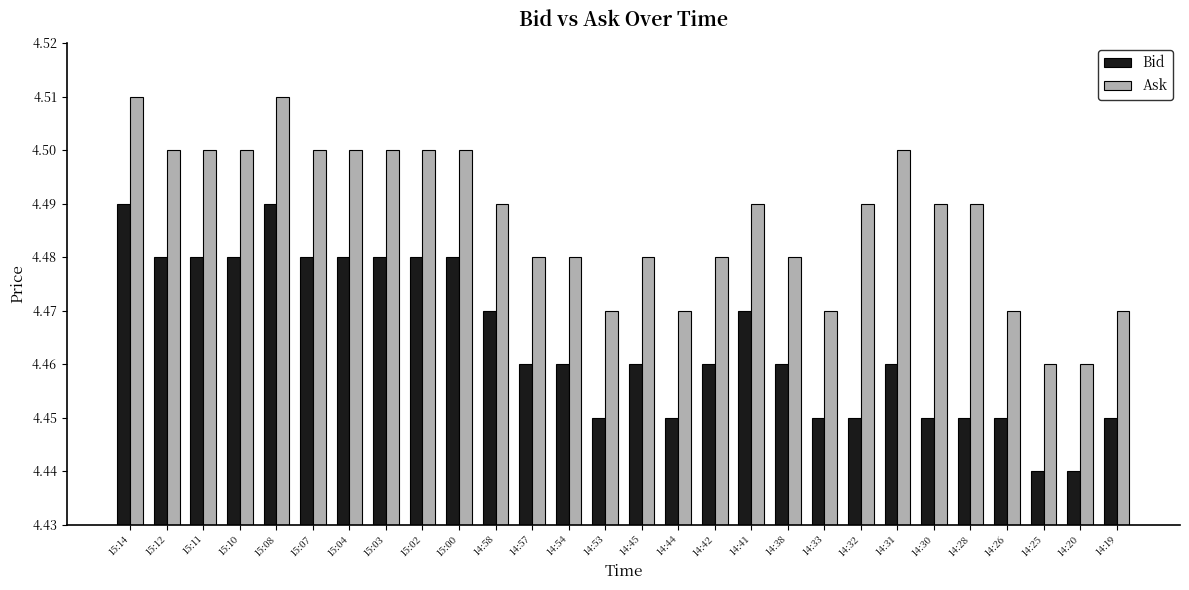

What is the sum of the Bid values at 14:54 and 14:32?

8.9